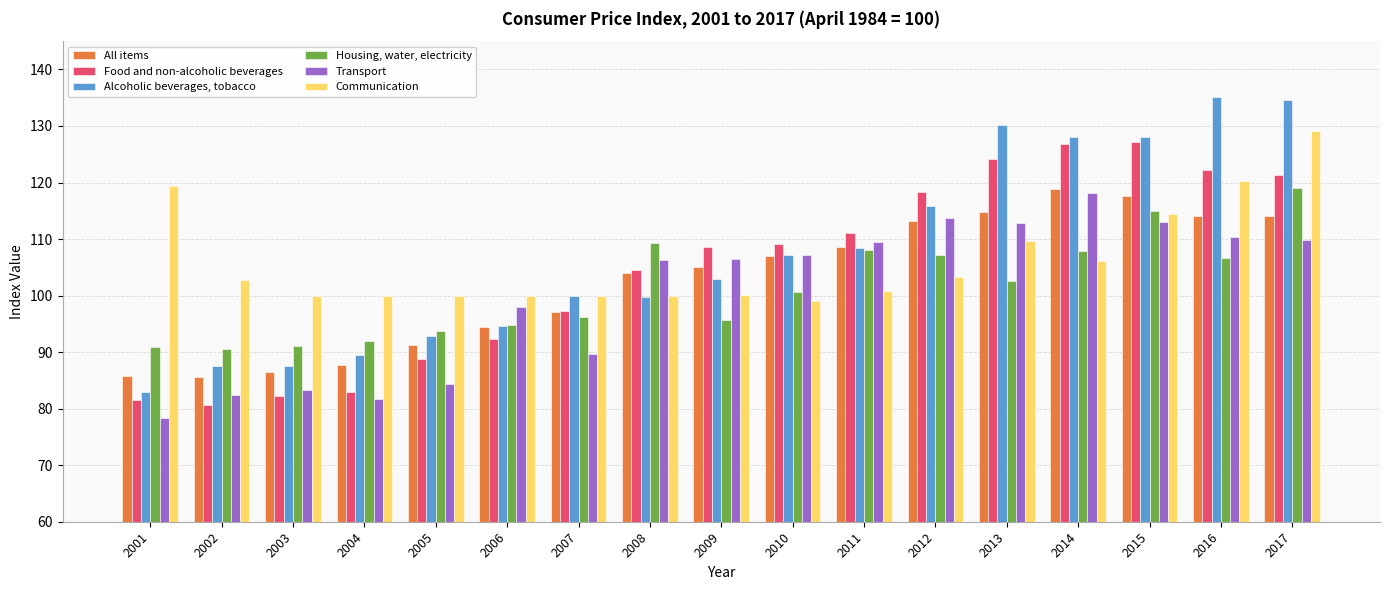

What are all the series names shown in the legend?

All items, Food and non-alcoholic beverages, Alcoholic beverages, tobacco, Housing, water, electricity, Transport, Communication